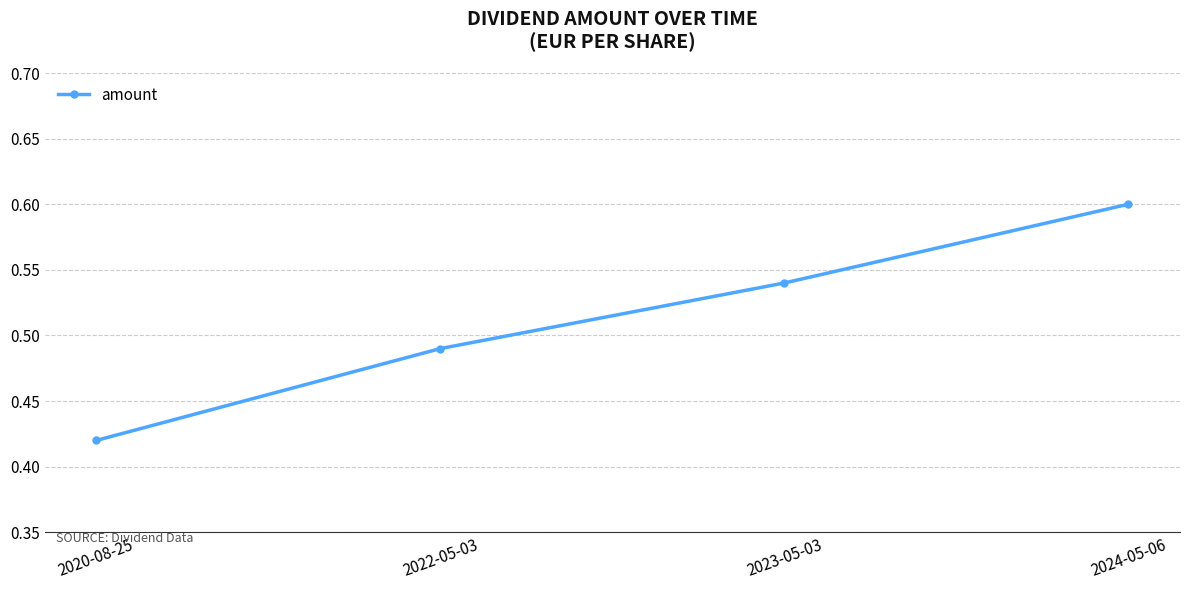

List the labels in order of value, largest first.

2024-05-06, 2023-05-03, 2022-05-03, 2020-08-25